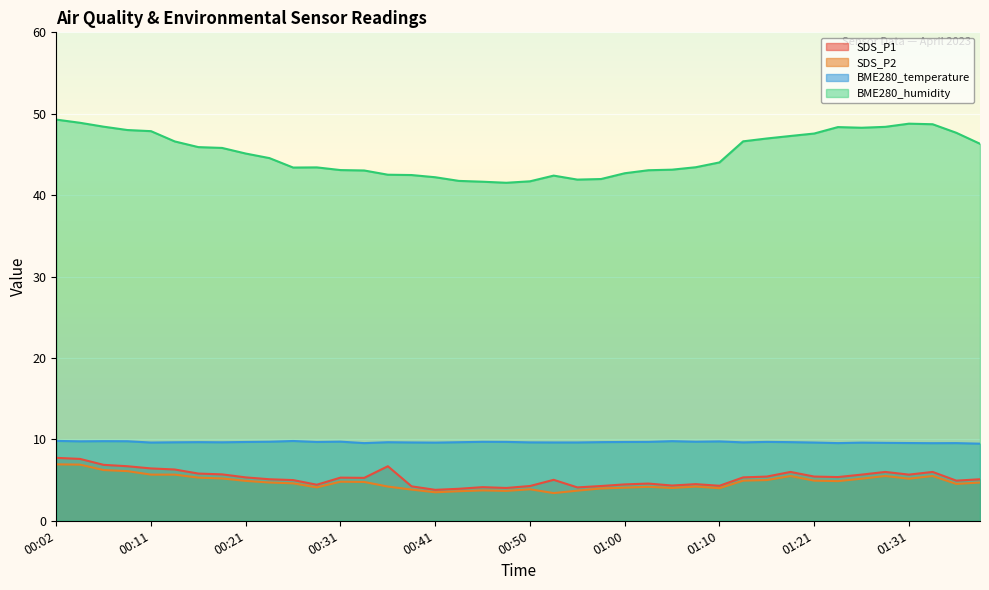

What are all the series names shown in the legend?

SDS_P1, SDS_P2, BME280_temperature, BME280_humidity